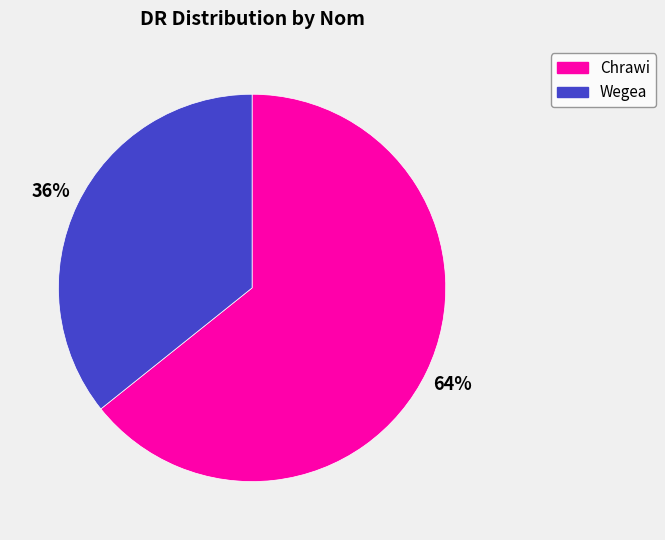

What is the smallest slice in the pie chart?

Wegea